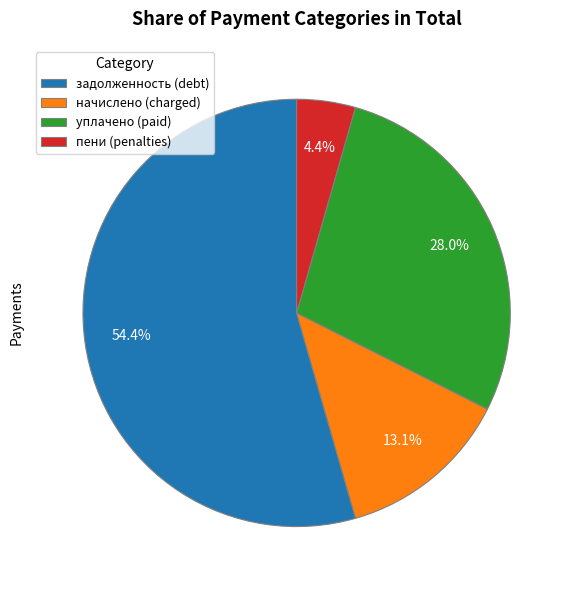

Does задолженность (debt) represent more than half of the total?

Yes